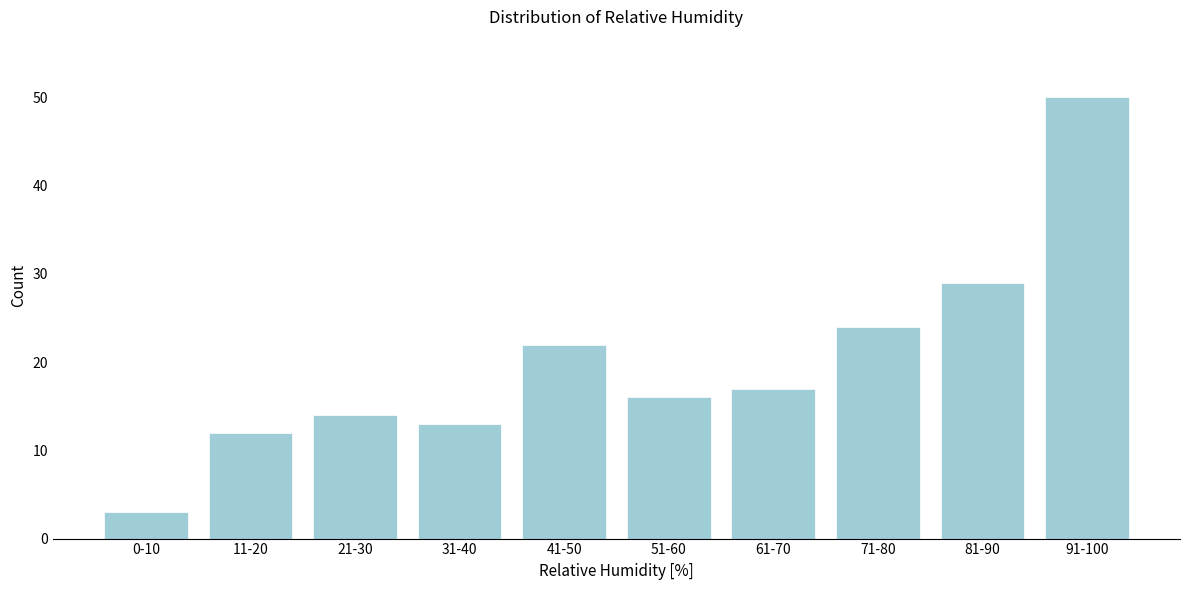

Reading left to right, extract all data points from this chart.

0-10=3	11-20=12	21-30=14	31-40=13	41-50=22	51-60=16	61-70=17	71-80=24	81-90=29	91-100=50